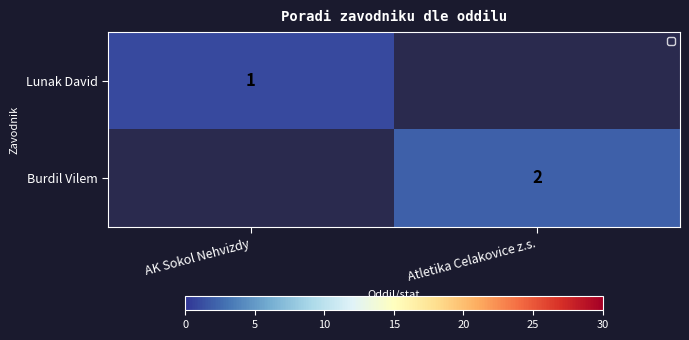

Is the value of Burdil Vilem at Atletika Celakovice z.s. greater than the value of Lunak David at AK Sokol Nehvizdy?

Yes